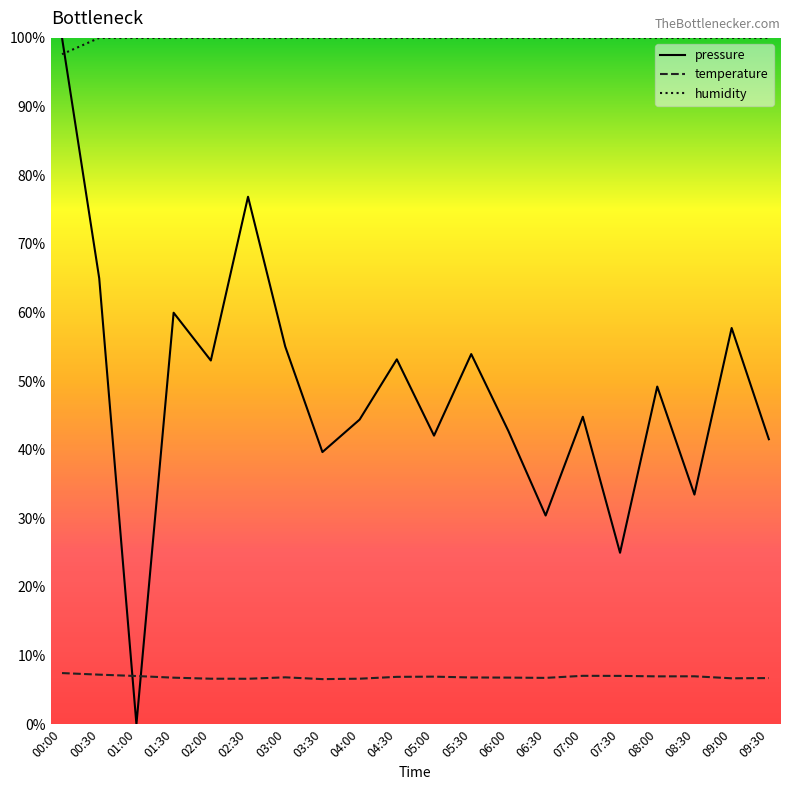

What is the label of the 8th point from the left?

03:30